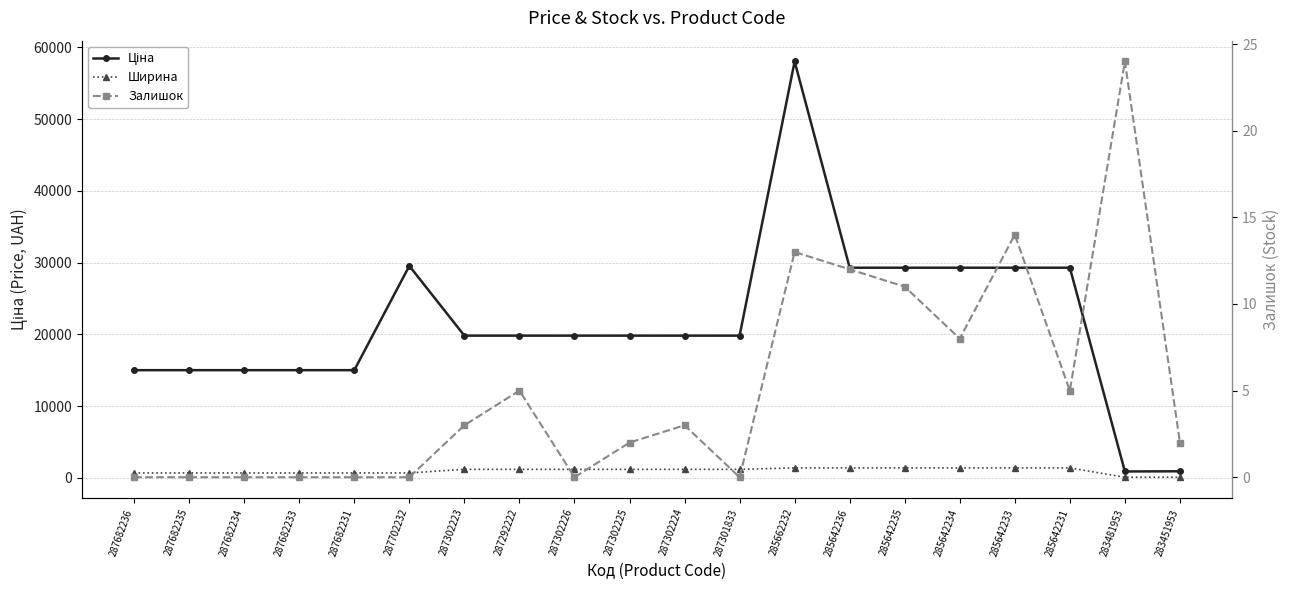

Which series has the largest range (max minus min)?

Ціна